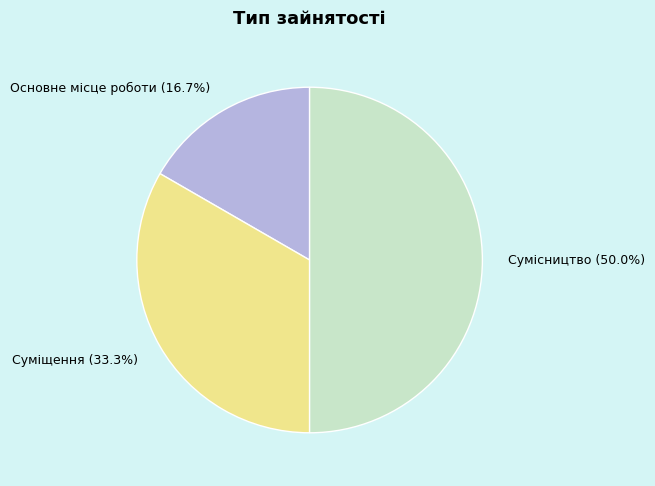

What percentage is the Основне місце роботи slice, to the nearest percent?

17%